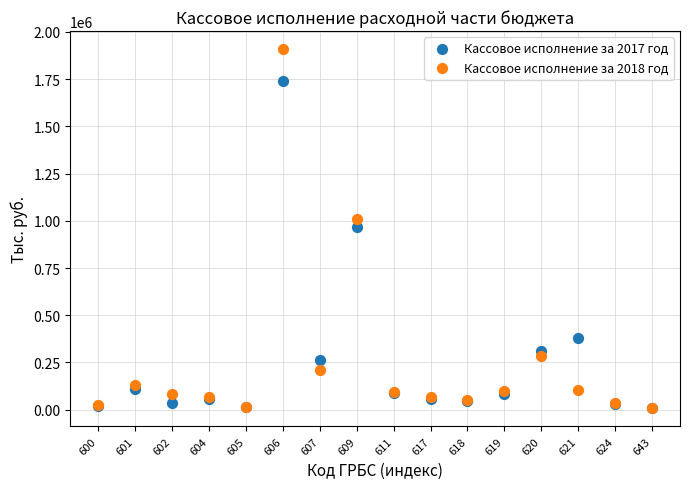

Which series contains the highest Y value?

Кассовое исполнение за 2018 год